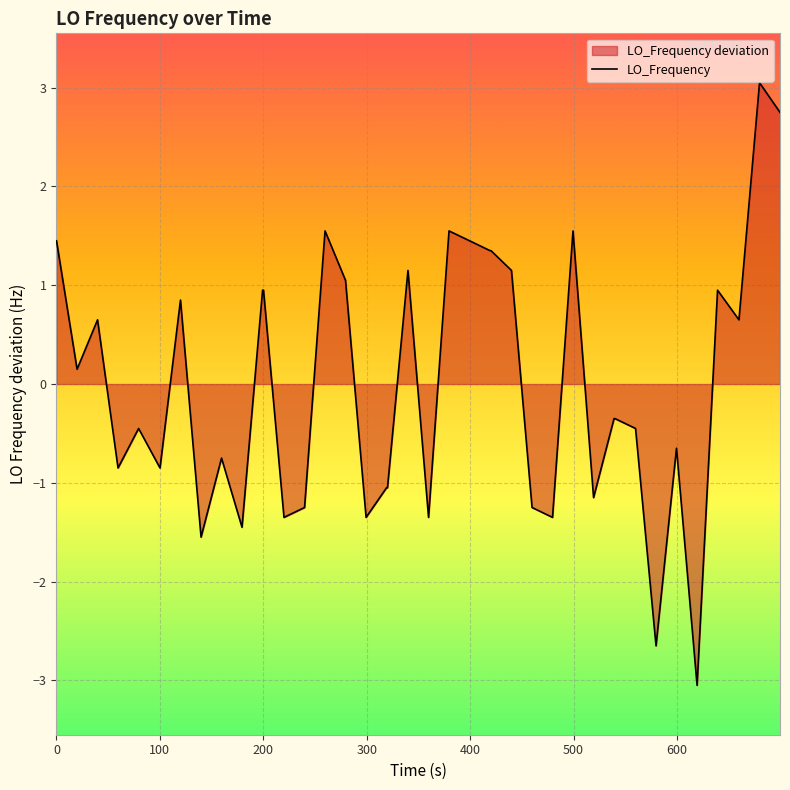

What is the greatest value displayed?

3.1